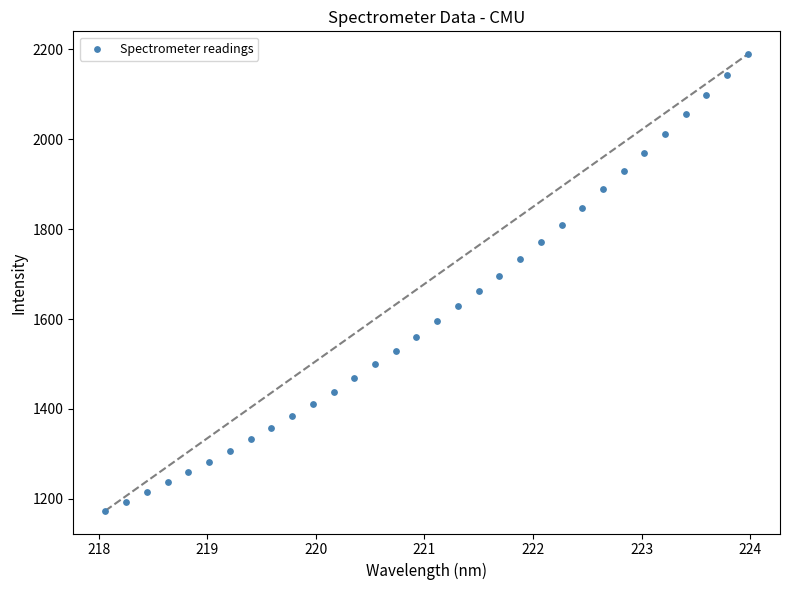

What is the range of Y values (max minus min)?

1015.0